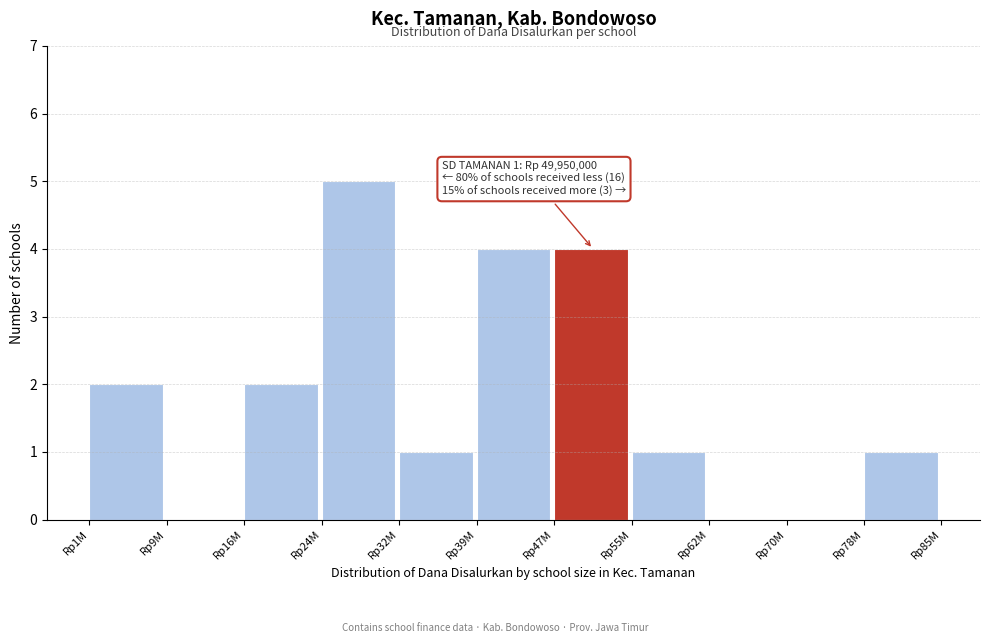

Reading left to right, list all the values displayed in this chart.

Rp1M=2	Rp9M=0	Rp16M=2	Rp24M=5	Rp32M=1	Rp39M=4	Rp47M=4	Rp55M=1	Rp62M=0	Rp70M=0	Rp78M=1